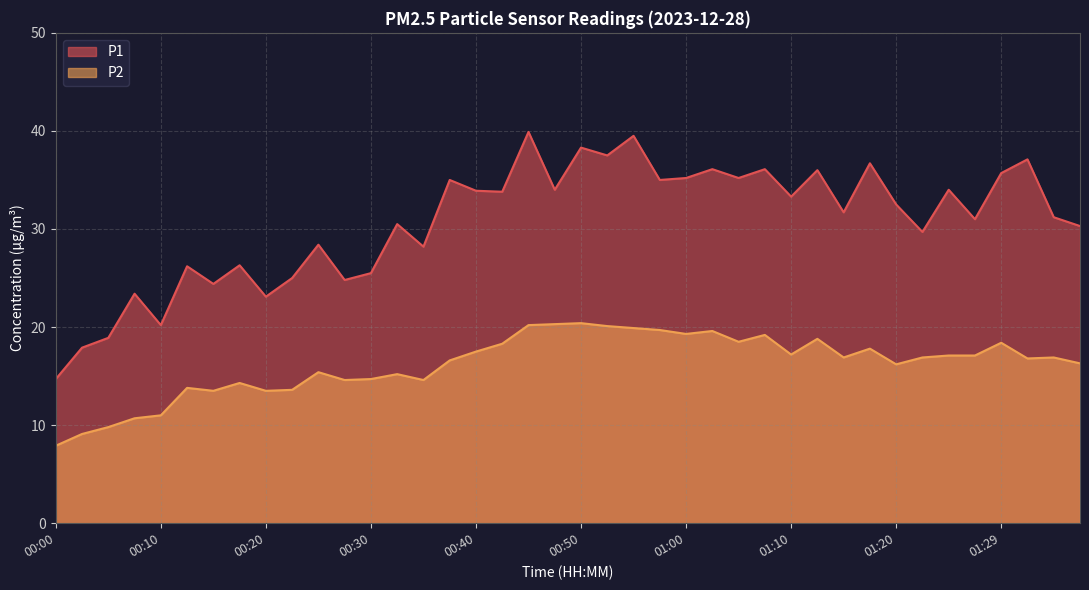

True or false: P1 and P2 cross at least once.

False